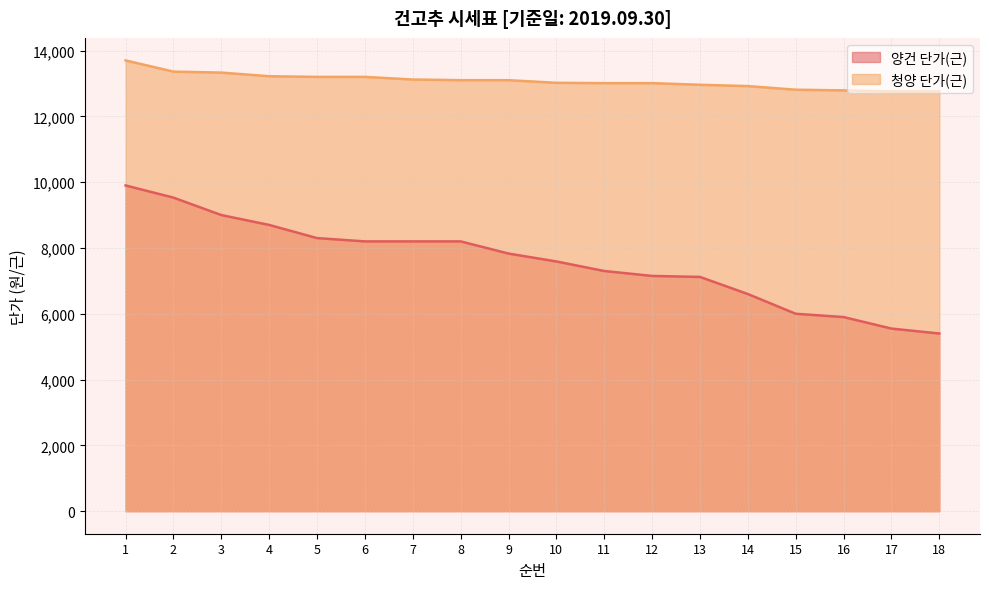

Reading left to right, extract all data points from this chart.

양건 단가(근): 1=9900	2=9530	3=9000	4=8700	5=8300	6=8200	7=8200	8=8200	9=7830	10=7590	11=7300	12=7150	13=7120	14=6600	15=6000	16=5900	17=5550	18=5400
청양 단가(근): 1=13700	2=13360	3=13330	4=13220	5=13200	6=13200	7=13120	8=13100	9=13100	10=13020	11=13010	12=13010	13=12960	14=12920	15=12810	16=12790	17=12760	18=12760